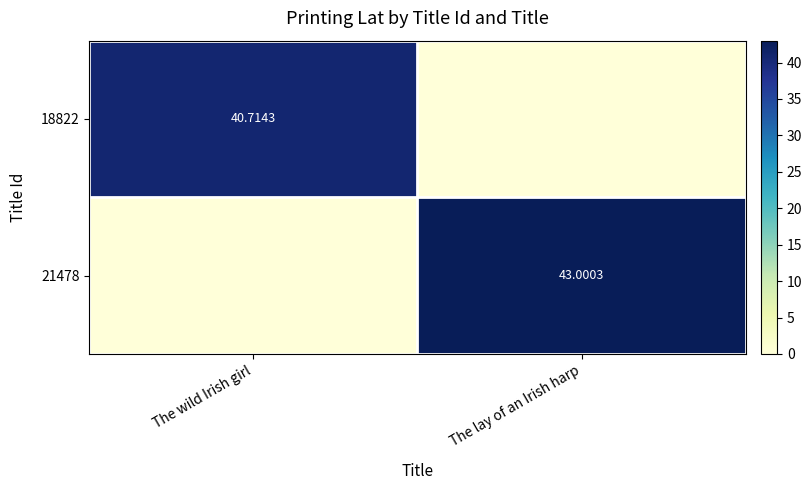

What is the difference between the 18822 values at The lay of an Irish harp and The wild Irish girl?

40.7